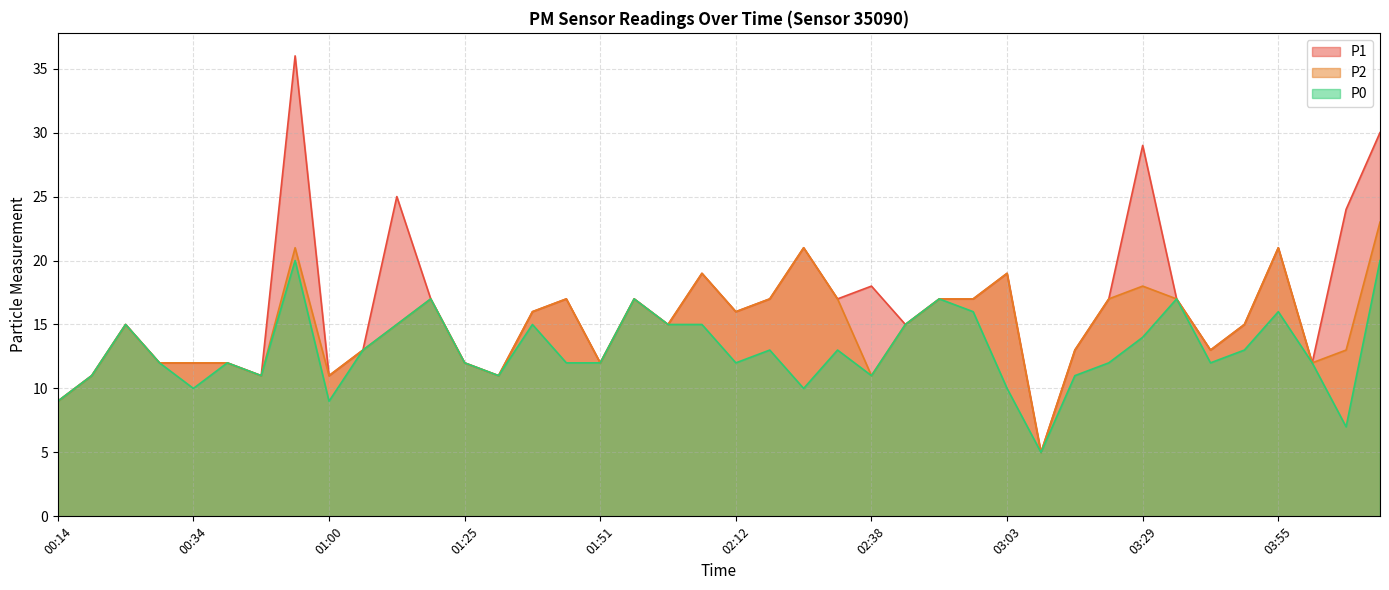

At which category is the sum across all series the highest?

00:55